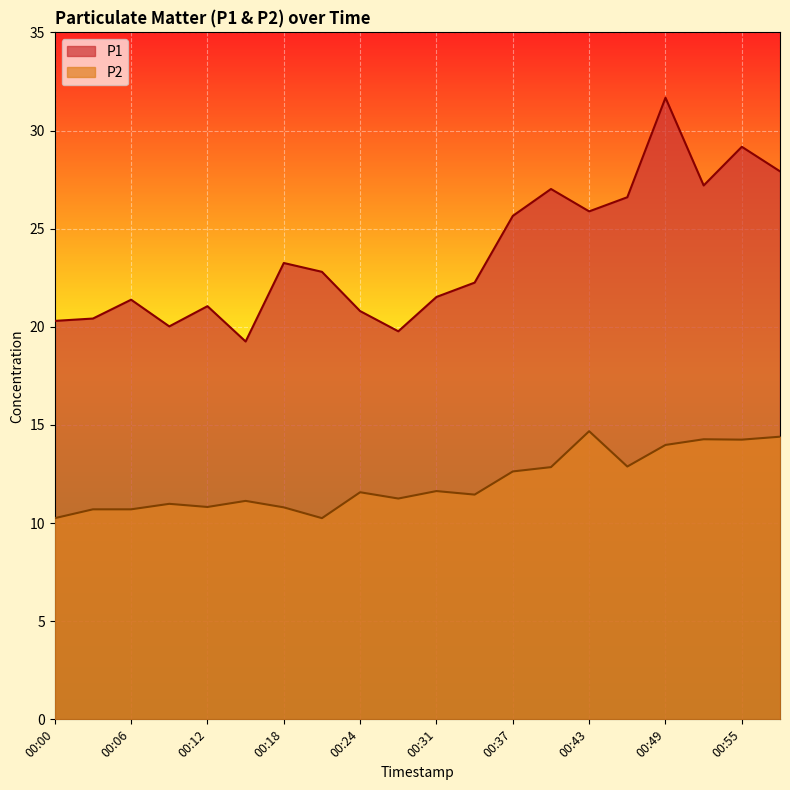

True or false: P2 and P1 intersect in this chart.

False